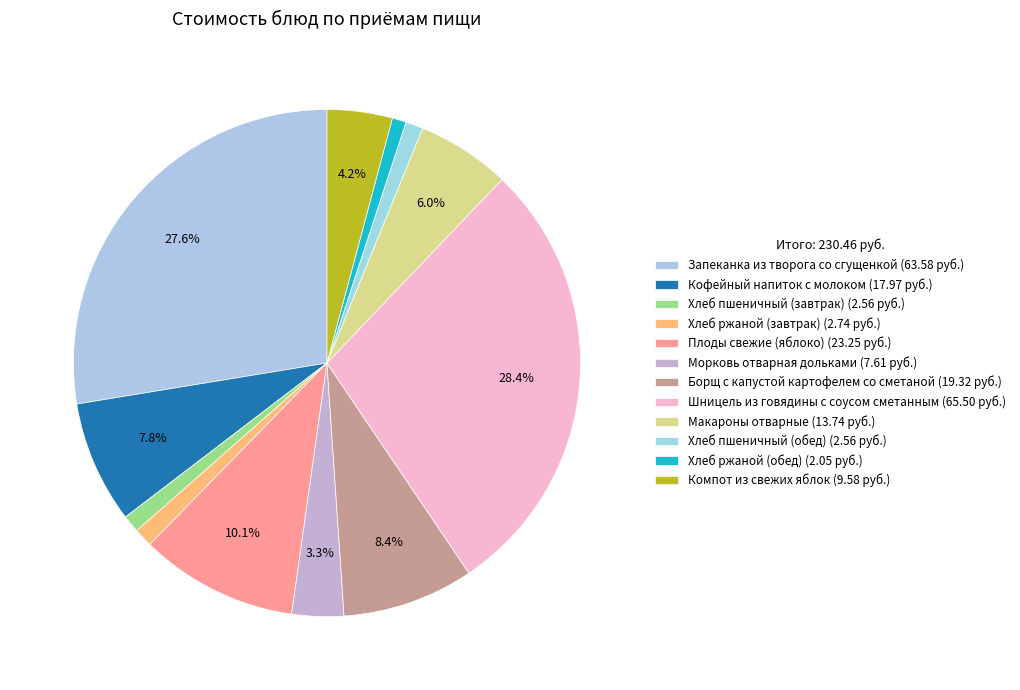

Is there any slice that represents more than half of the pie?

No